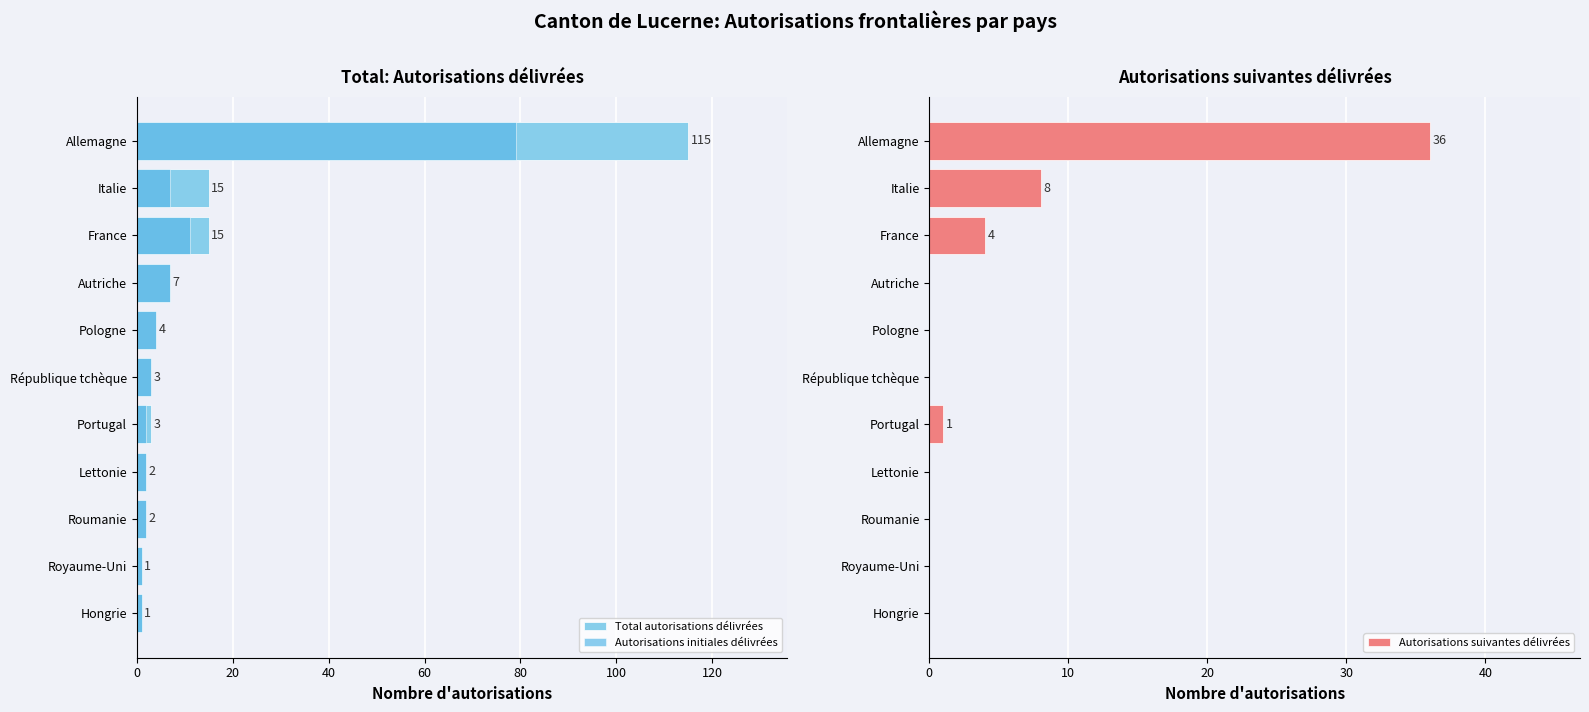

The value of Autorisations suivantes délivrées at Autriche is 0. True or false?

True